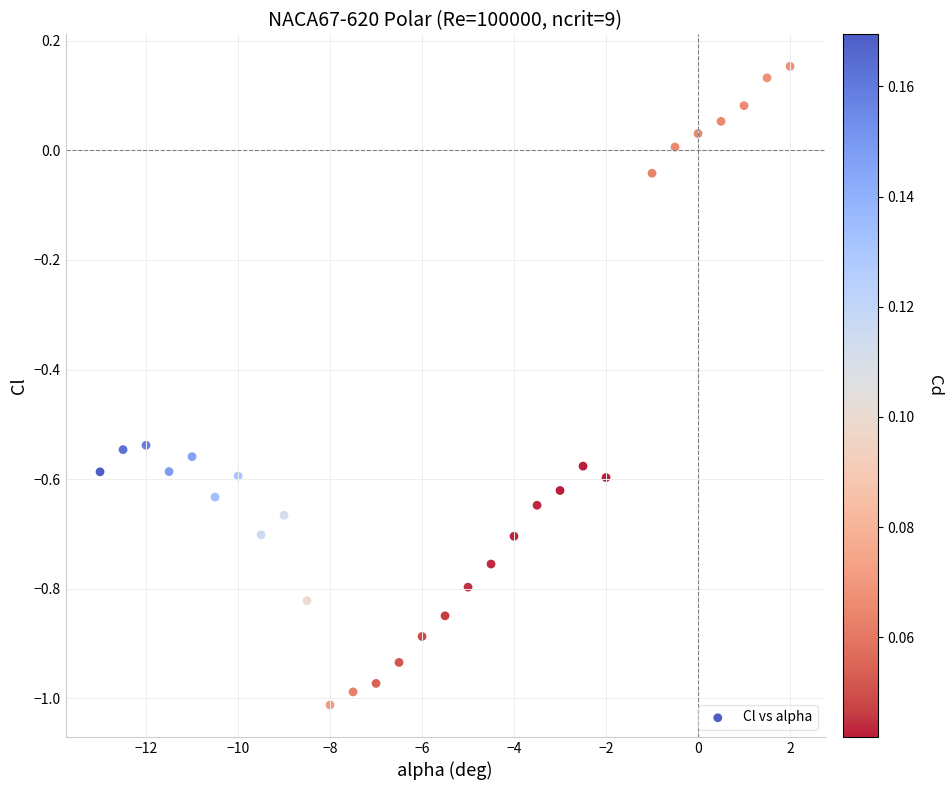

What is the range of X values (max minus min)?

15.0